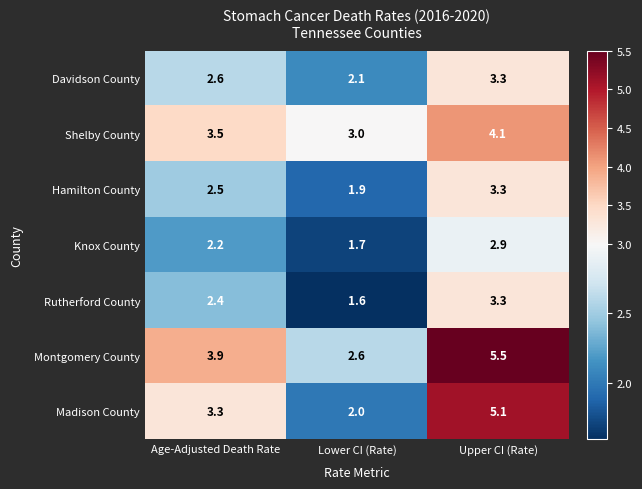

What is the difference between the second highest and minimum values in the Shelby County series?

0.5